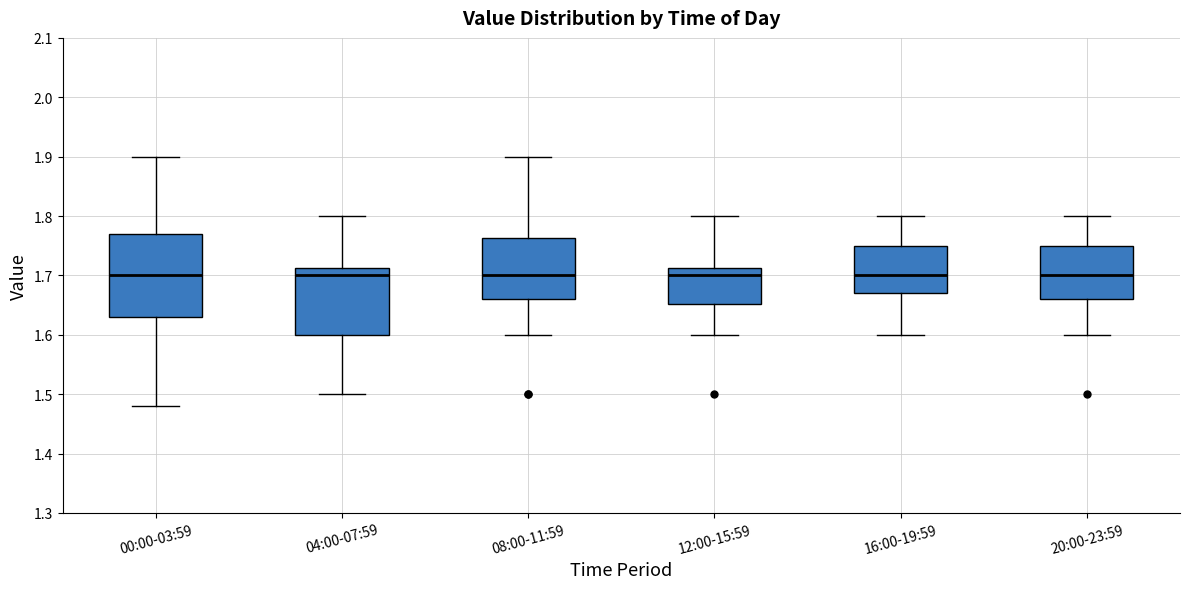

Where does the upper whisker of the box for 08:00-11:59 end on the y-axis? The values are not printed on the chart, so give them approximately, as read against the axis.

1.90